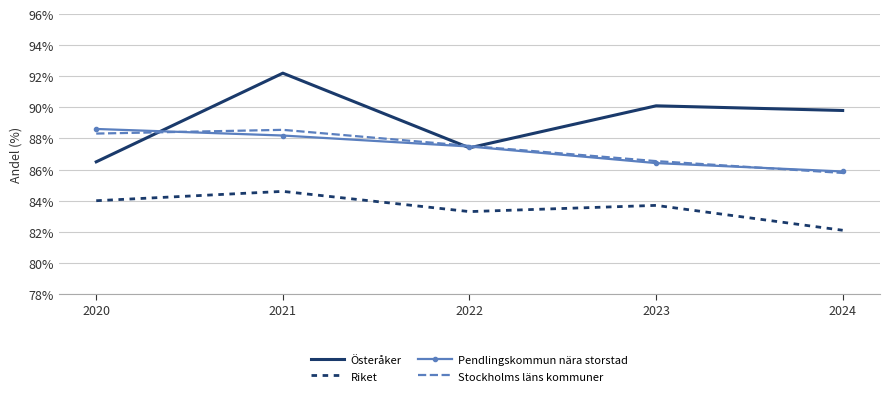

Is it true that Riket equals 29.6 at 2020?

False